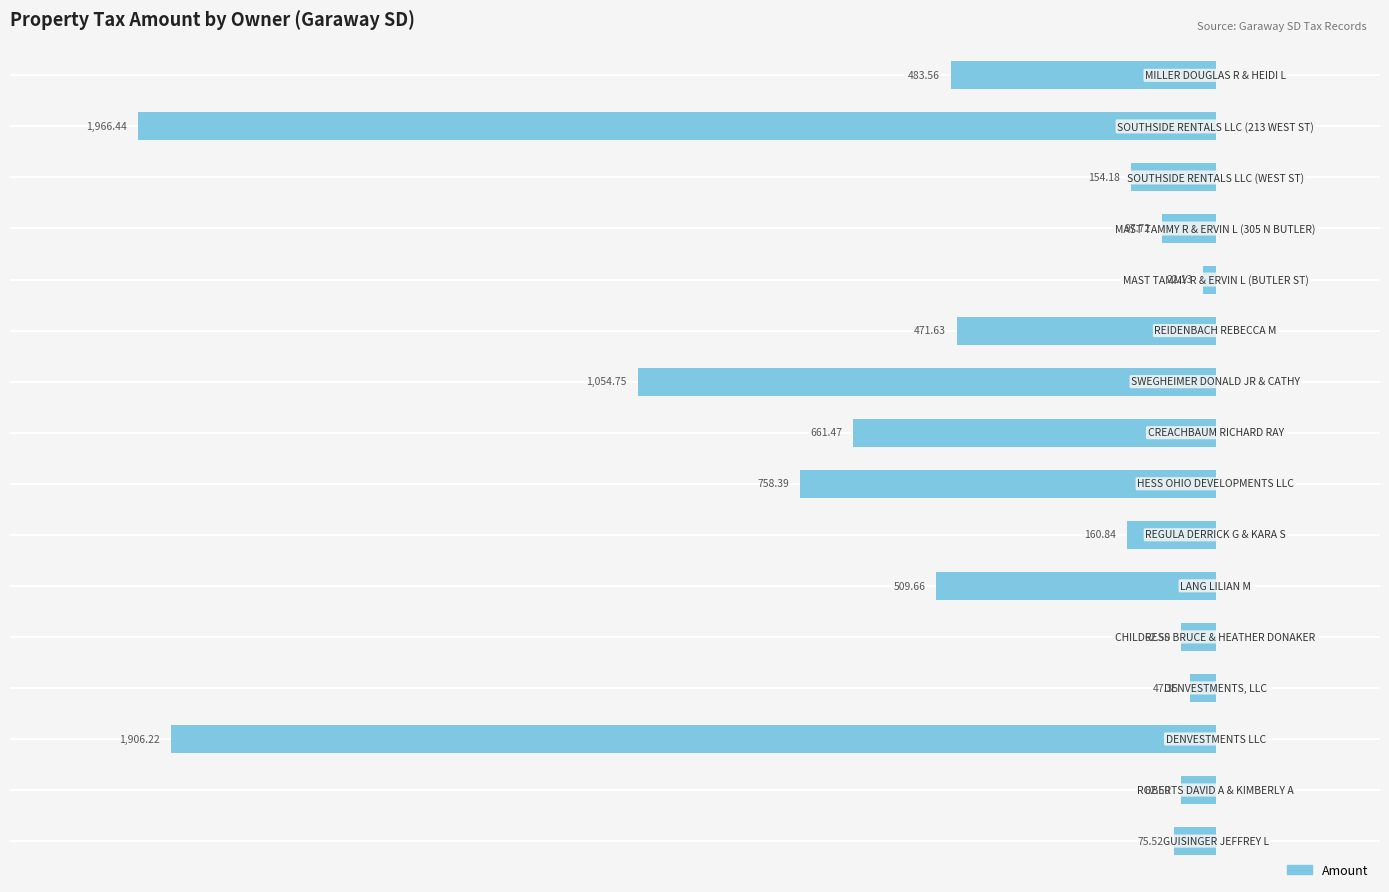

Does the chart contain any negative values?

Yes